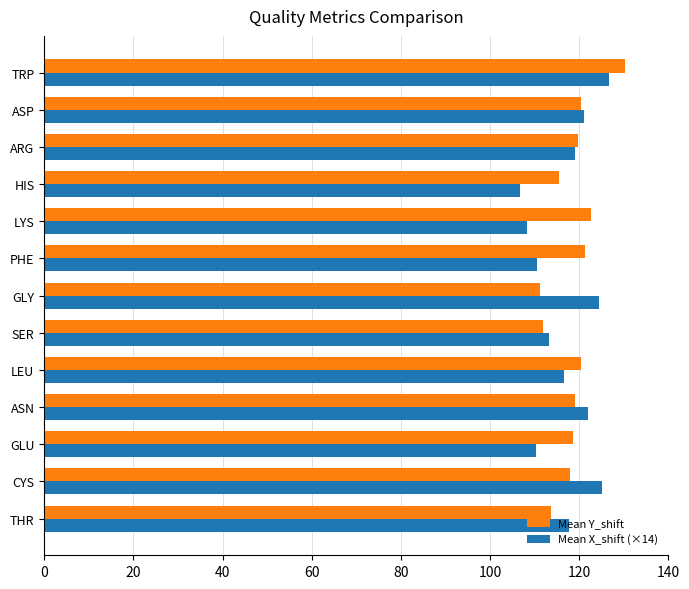

List the series in order of their overall mean, highest first.

Mean Y_shift, Mean X_shift (×14)